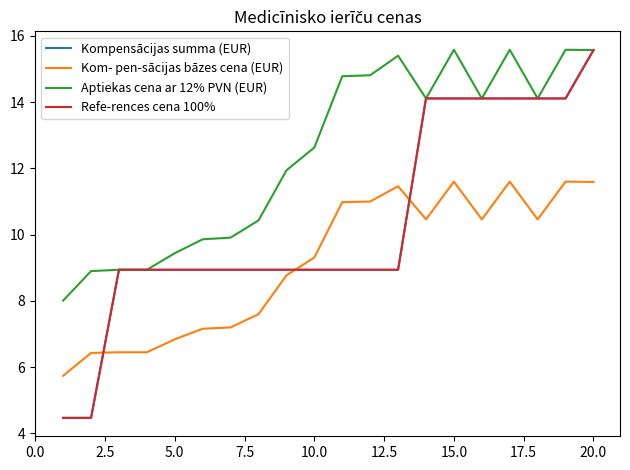

Which series has the largest range (max minus min)?

Kompensācijas summa (EUR)